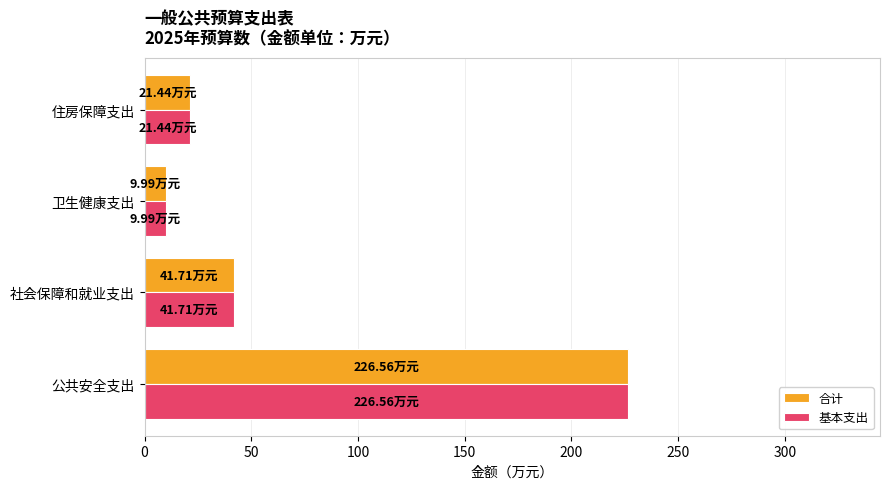

Where is 基本支出 nearest to the value 118?

社会保障和就业支出